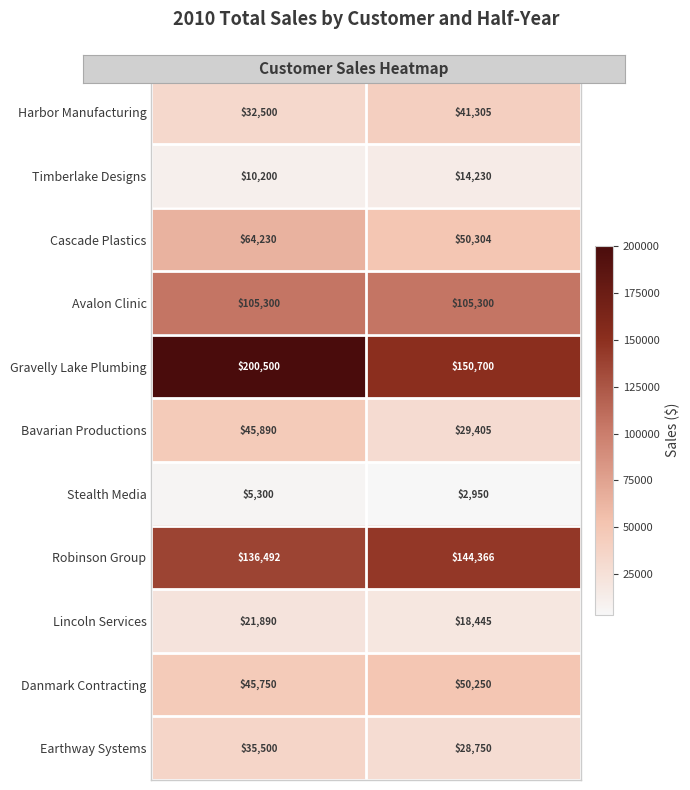

What is the sum of the Bavarian Productions values at Second Half and First Half?

75295